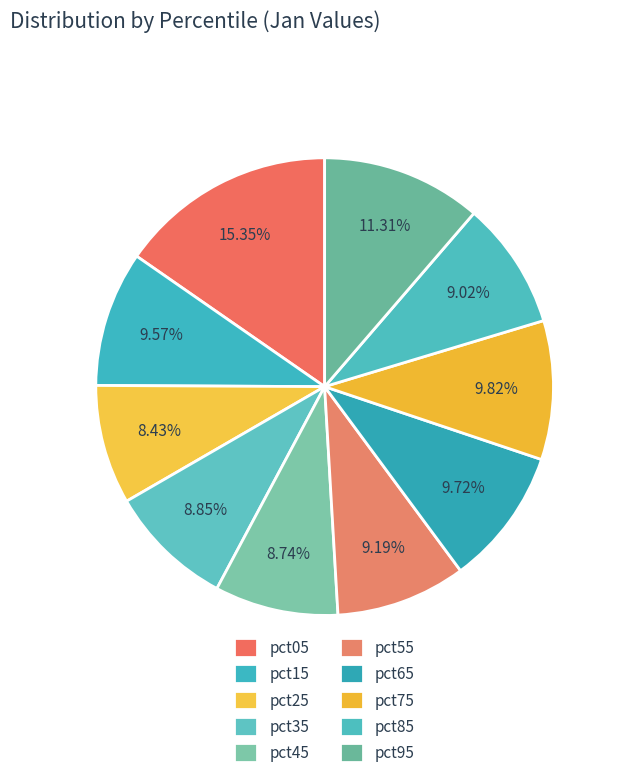

To the nearest percent, what is the difference between the pct15 and pct05 slice percentages?

6%